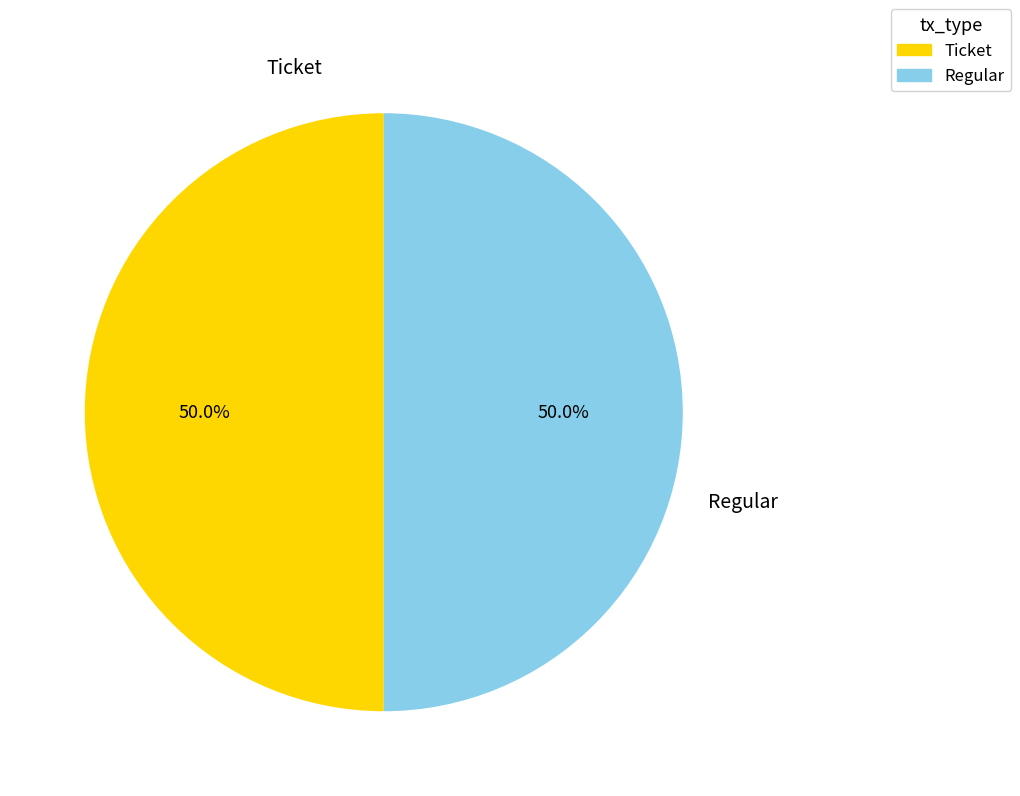

What is the total percentage of Regular and Ticket?

100.0%